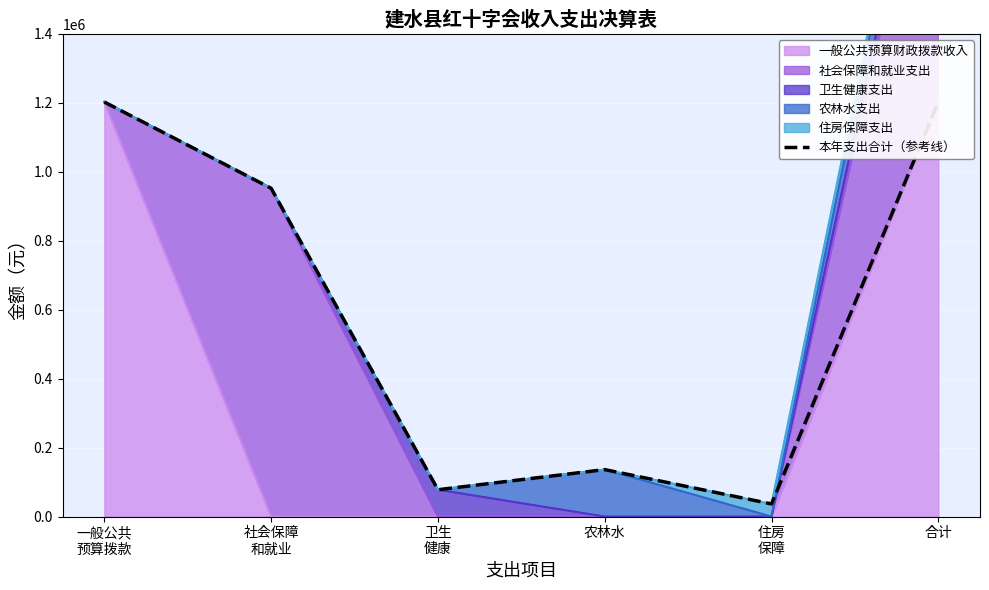

Is it true that the value at 一般公共
预算拨款 is 1202558.4?

True